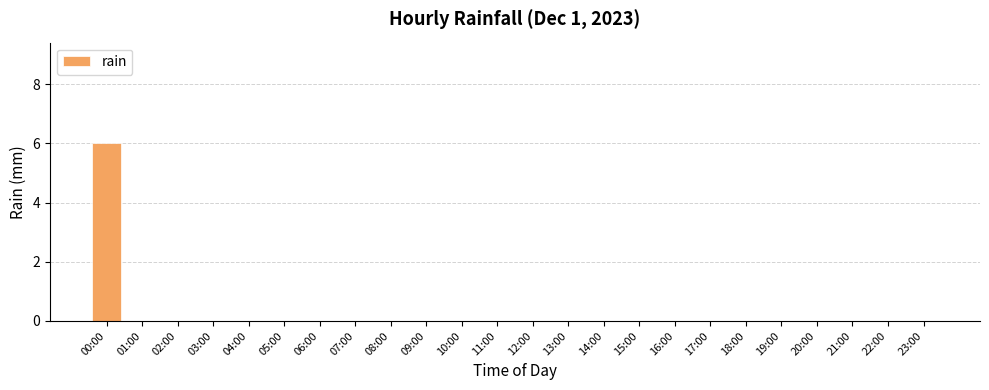

How many categories are shown in the chart?

24